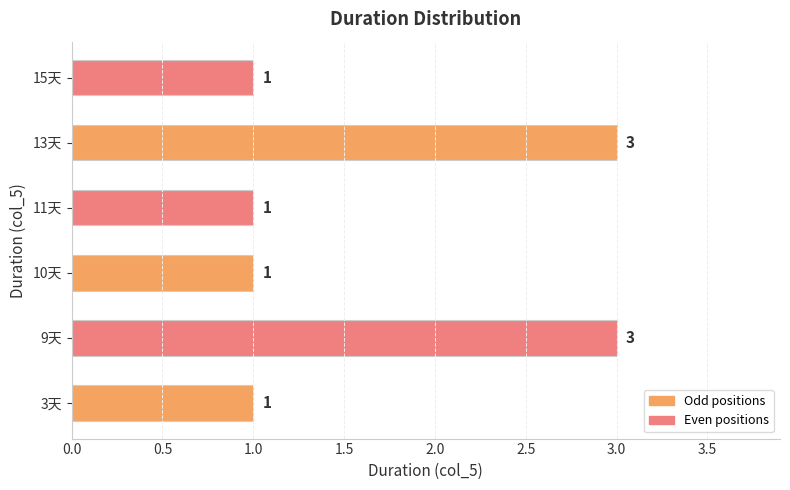

Which has a higher value, 9天 or 15天?

9天